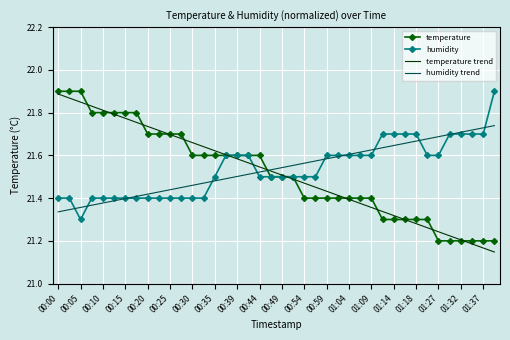

What are all the series names shown in the legend?

temperature, humidity, temperature trend, humidity trend